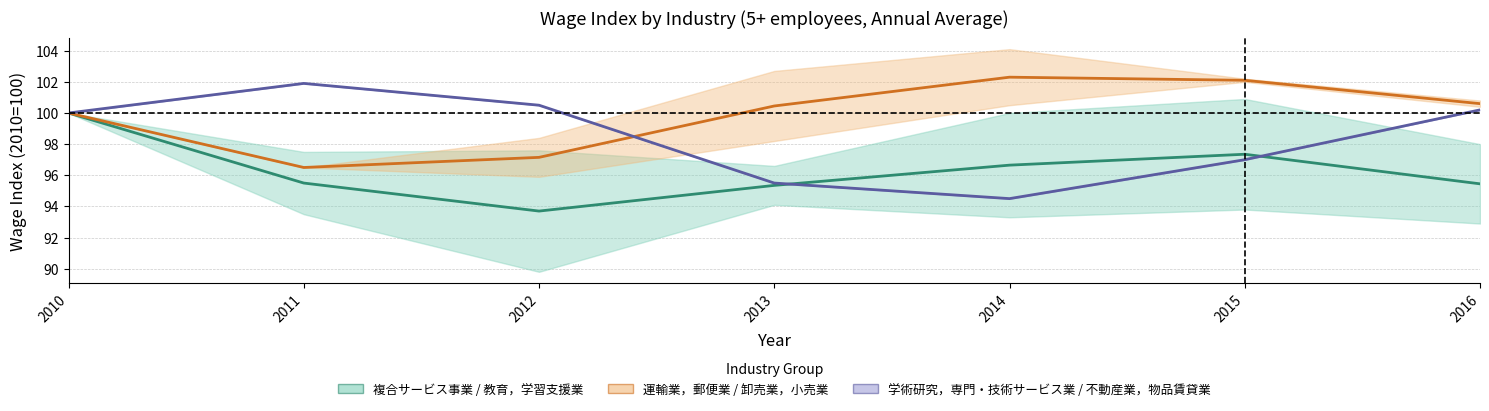

What is the difference between the second highest and minimum values in the 運輸業，郵便業 (mid) series?

5.6